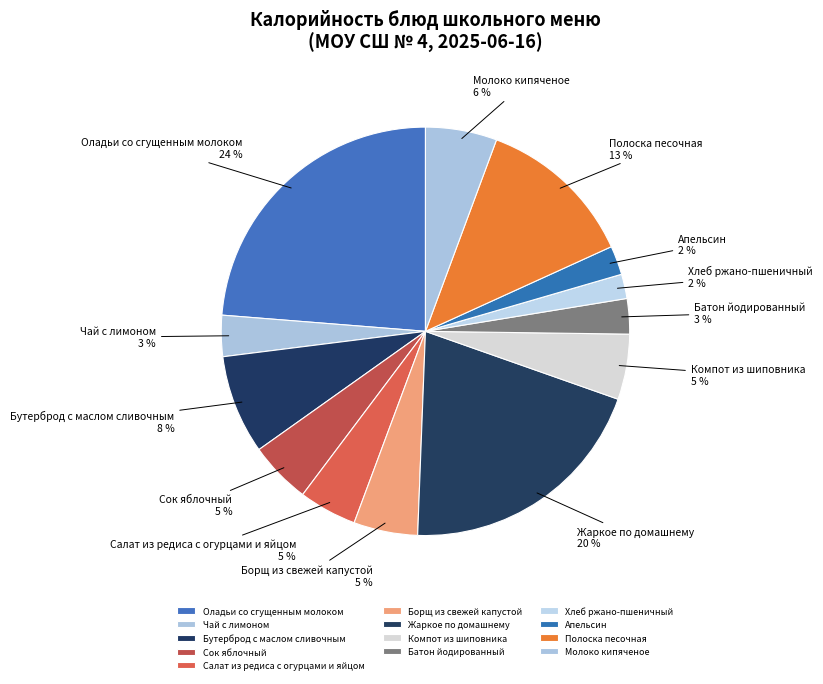

Count the number of slices in the pie.

13